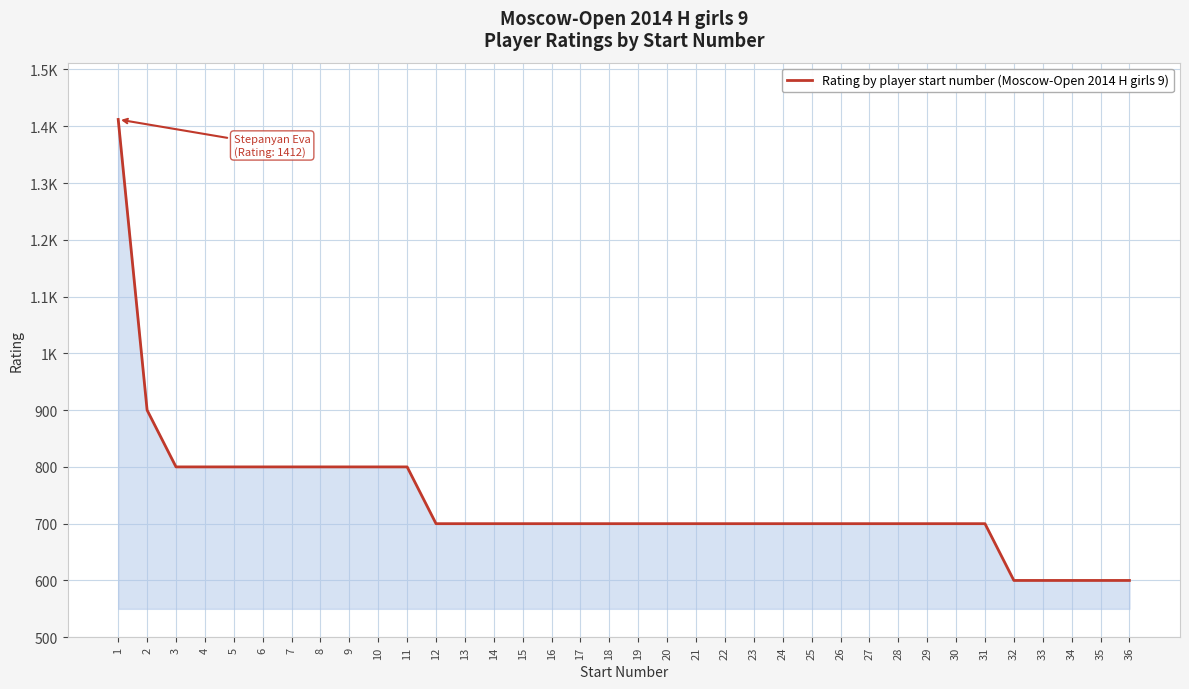

Reading right to left, what are all the values shown in this chart?

600	600	600	600	600	700	700	700	700	700	700	700	700	700	700	700	700	700	700	700	700	700	700	700	700	800	800	800	800	800	800	800	800	800	900	1412